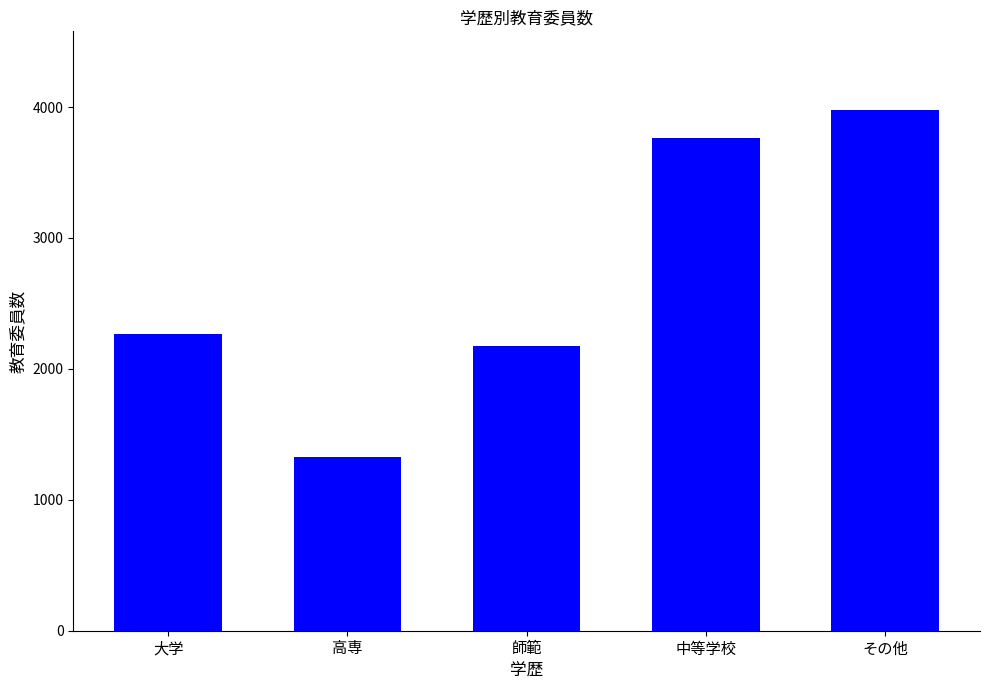

What is the smallest value displayed?

1327